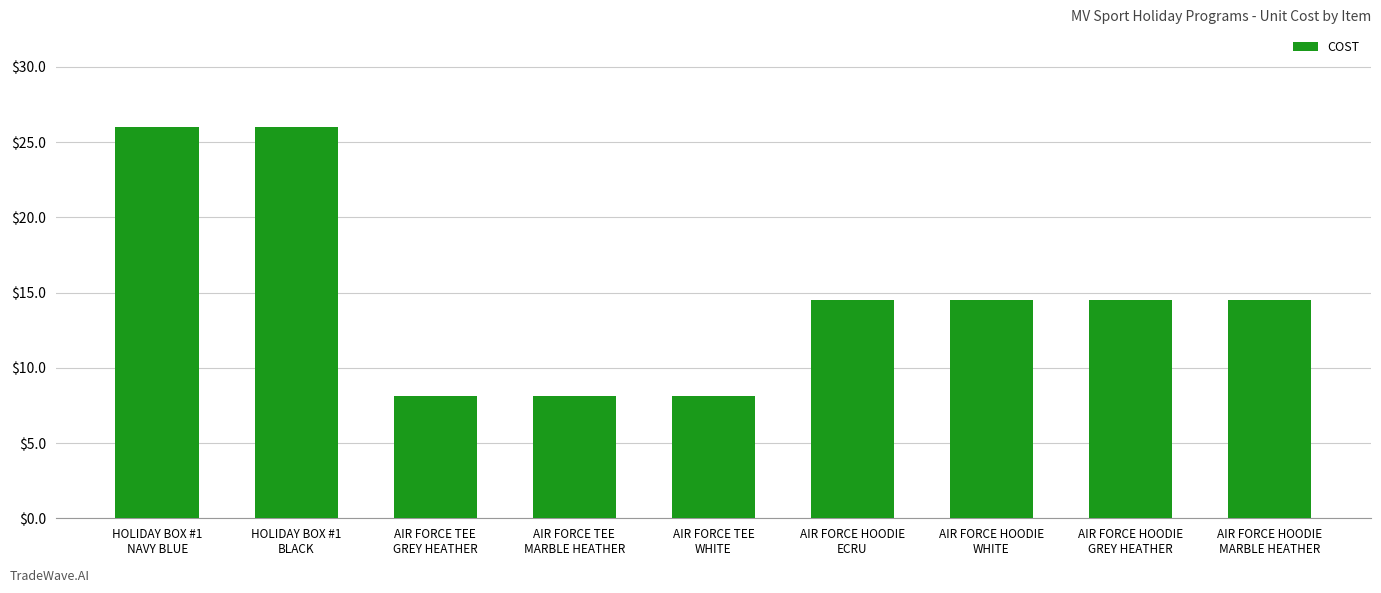

Where does the data first go above 14?

HOLIDAY BOX #1
NAVY BLUE